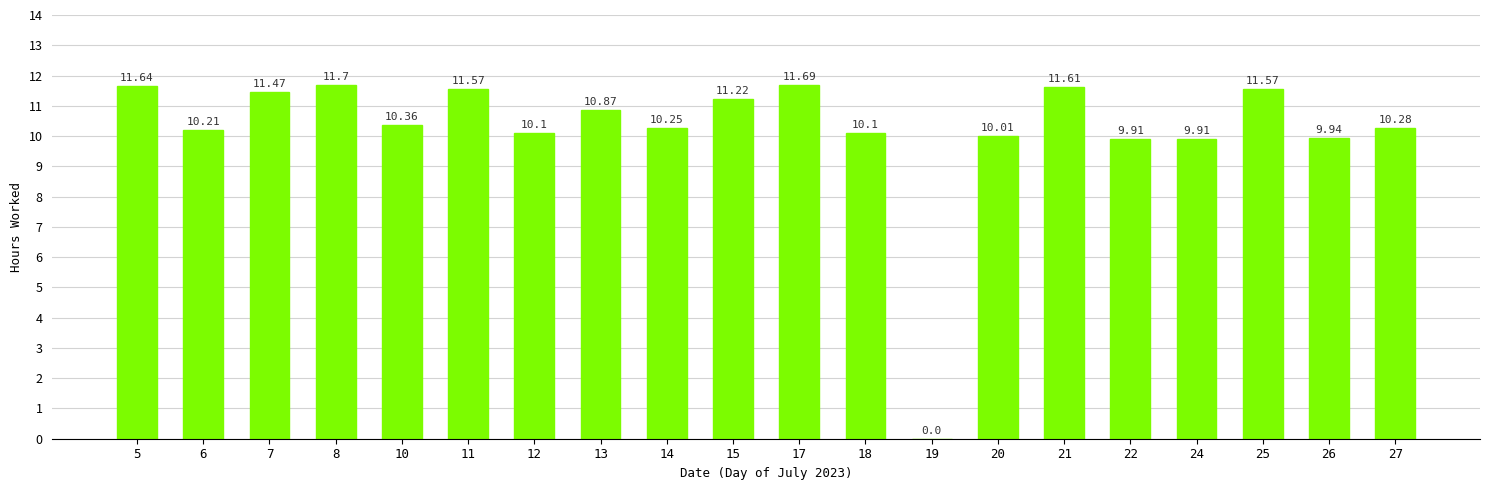

What is the sum of all values?

204.4